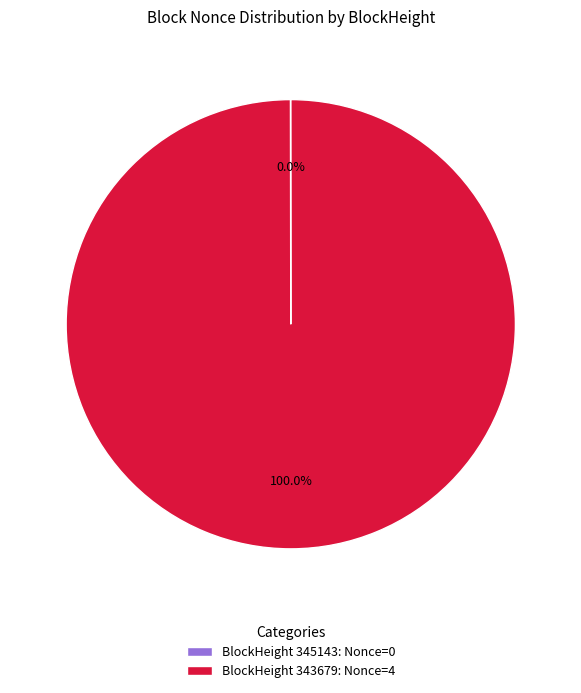

What is the largest slice in the pie chart?

BlockHeight 343679: Nonce=4